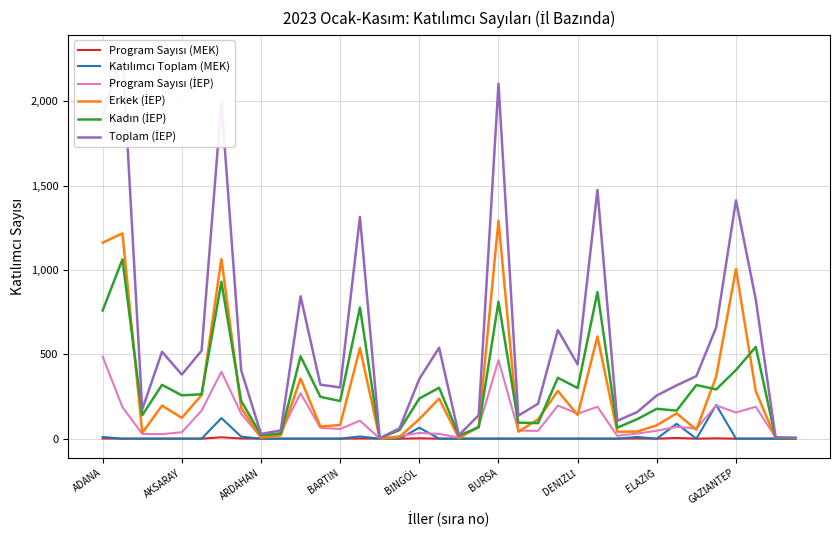

How many series are shown in this chart?

6